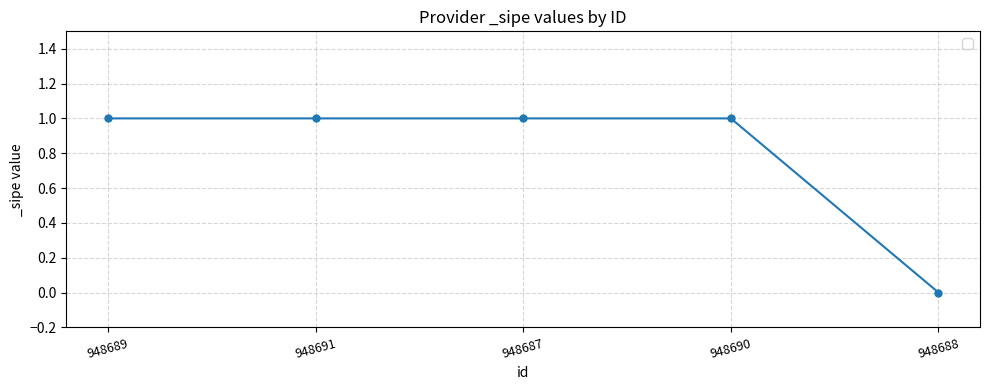

What is the change in value from 948690 to 948688?

-1